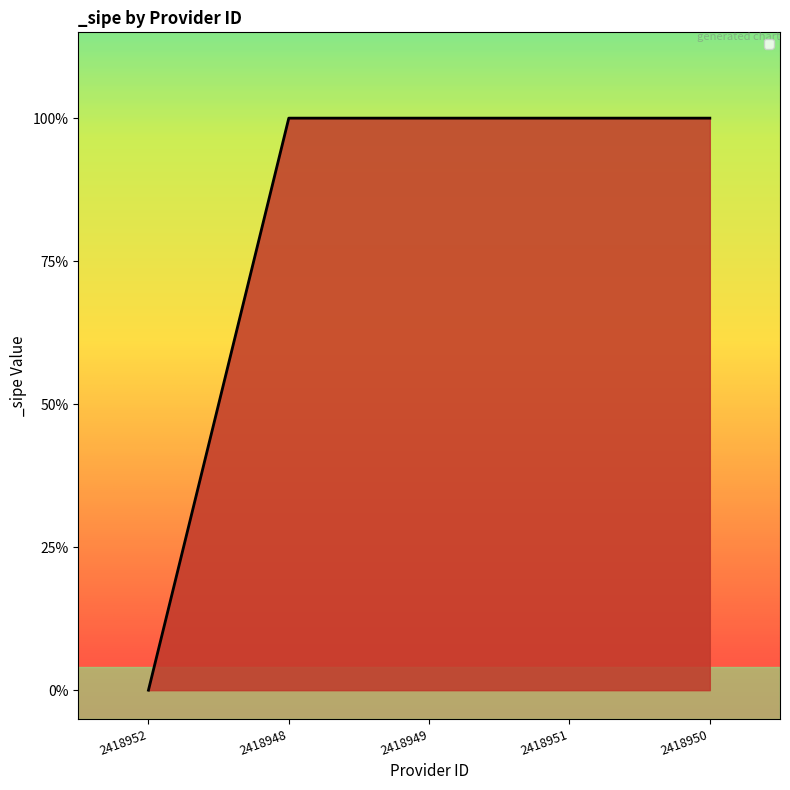

Does the chart display data point markers on the line(s)?

No